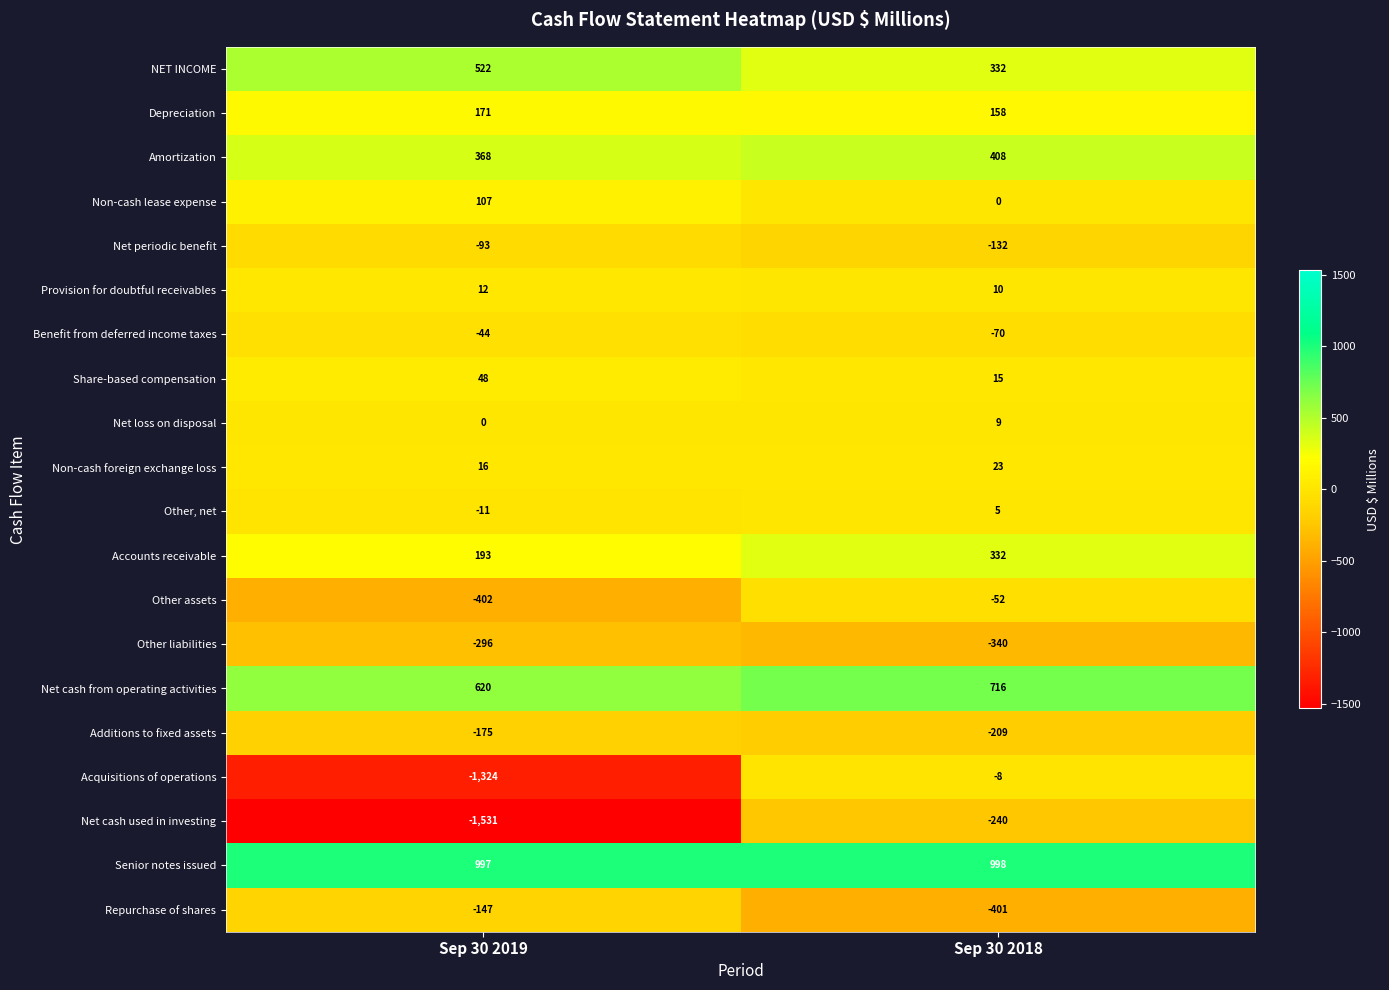

What is the sum of all Amortization values?

776